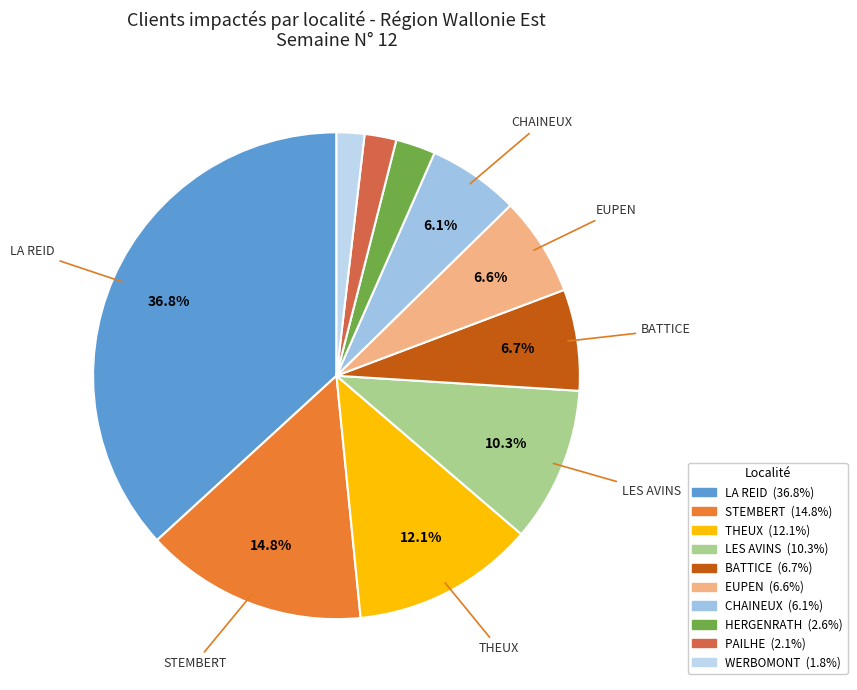

Count the number of slices in the pie.

10